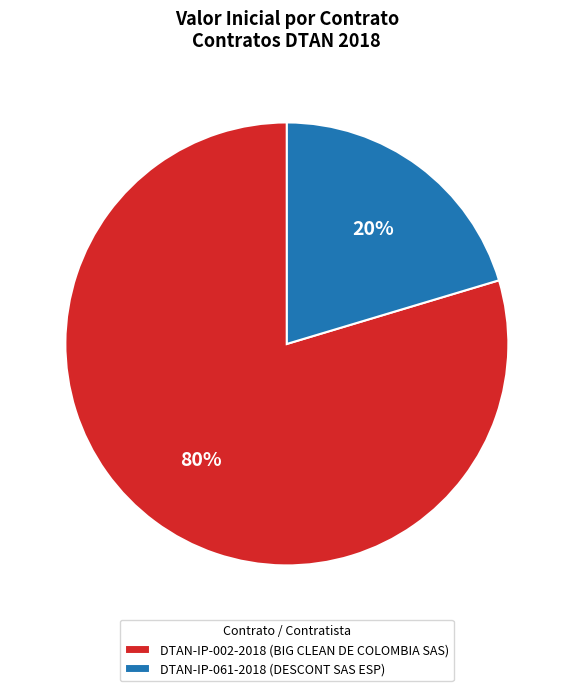

Is the sum of DTAN-IP-002-2018 (BIG CLEAN DE COLOMBIA SAS) and DTAN-IP-061-2018 (DESCONT SAS ESP) greater than half?

Yes